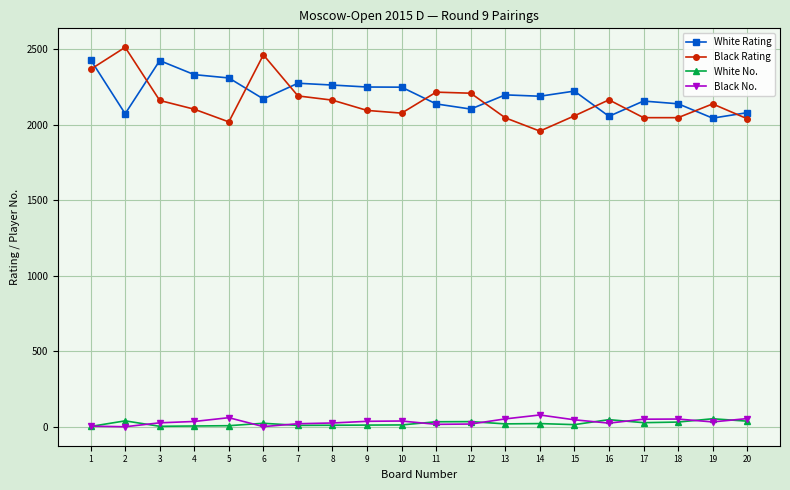

At which category is the sum across all series the highest?

1